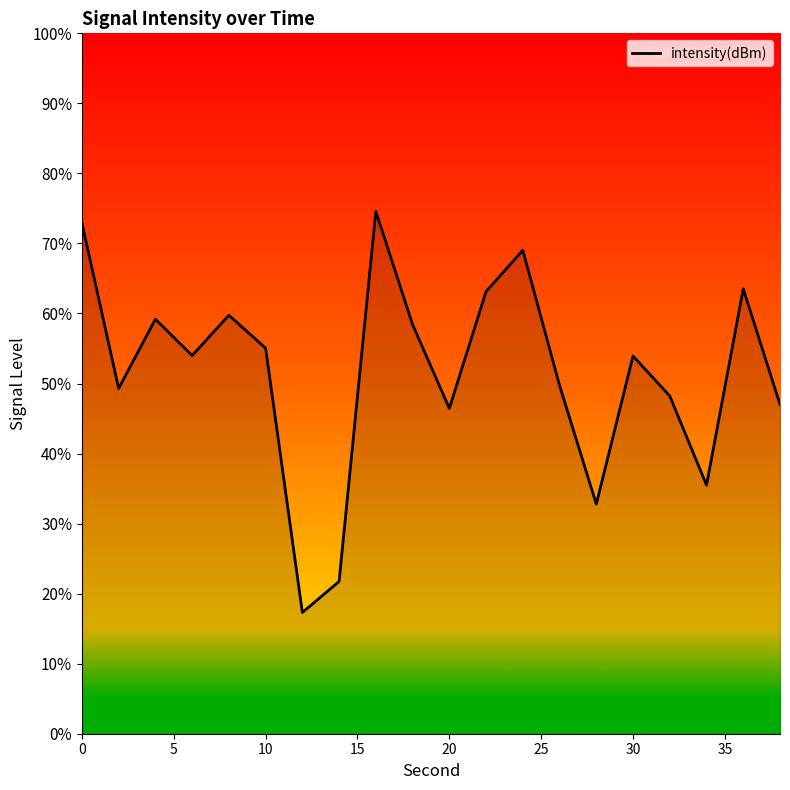

What is the difference between the maximum and minimum values?

57.3